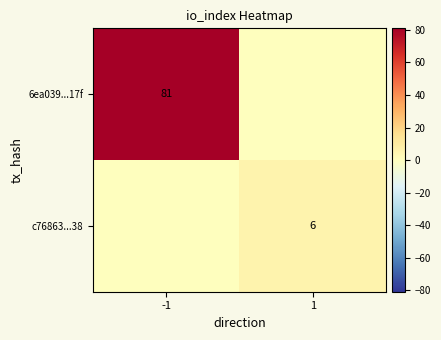

The value of 6ea039...17f at -1 is 81. True or false?

True